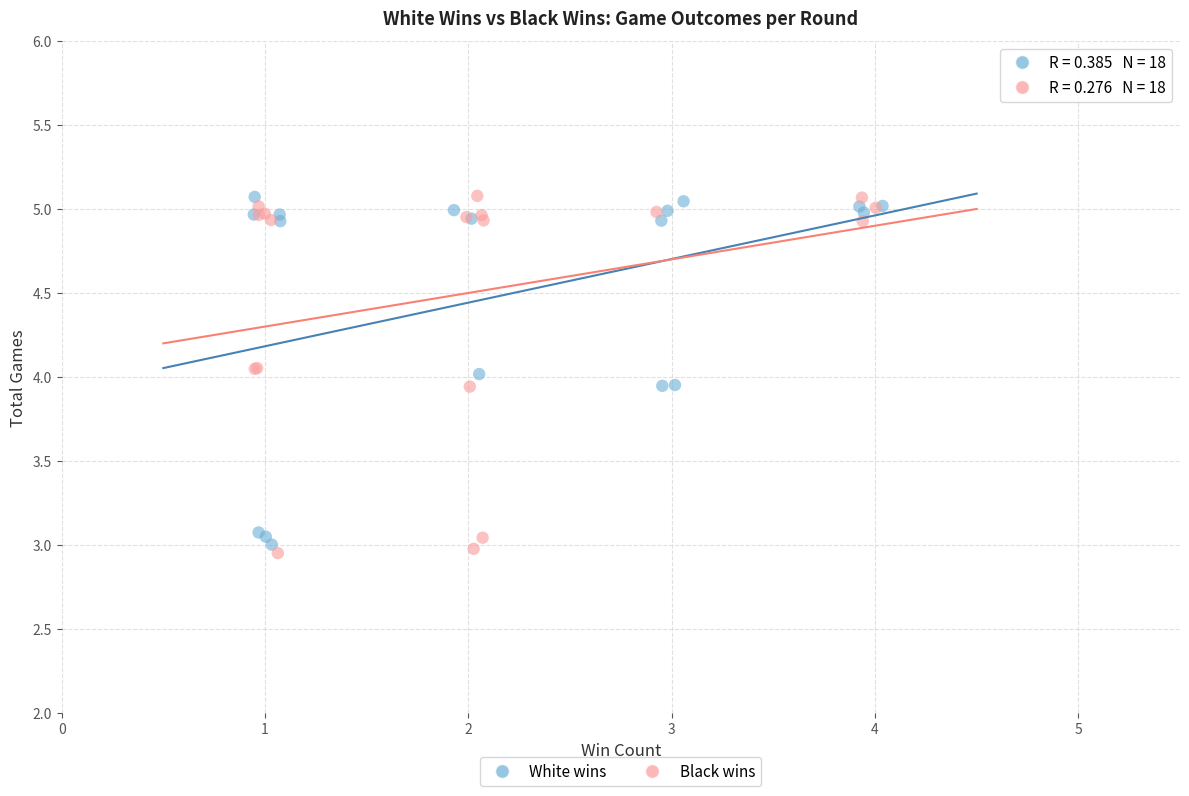

Which series has the largest Y range (max minus min)?

Black wins